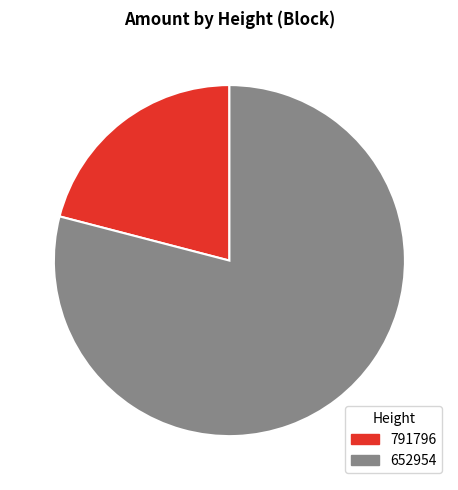

What is the smallest slice in the pie chart?

791796